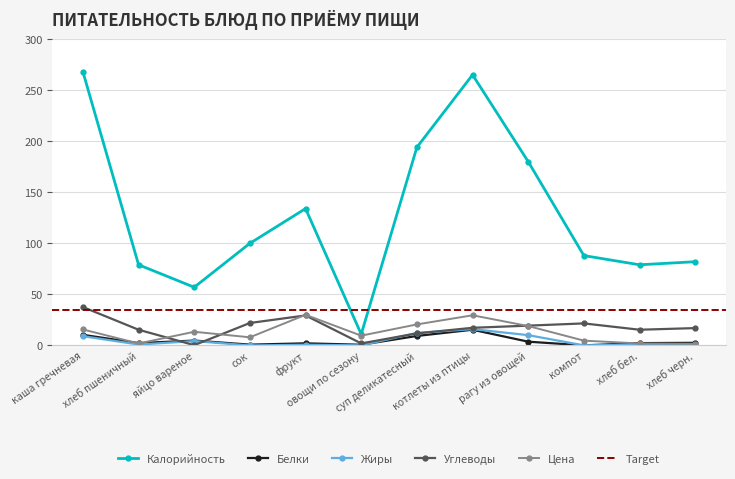

What is the highest value of the Белки series?

15.4